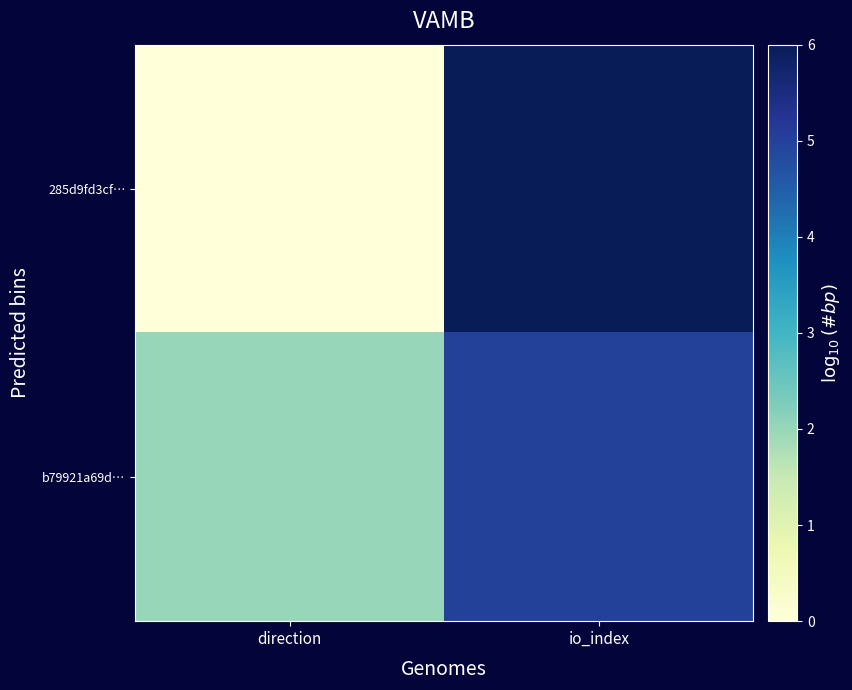

Rank the series by their maximum value, from lowest to highest.

b79921a69d…, 285d9fd3cf…